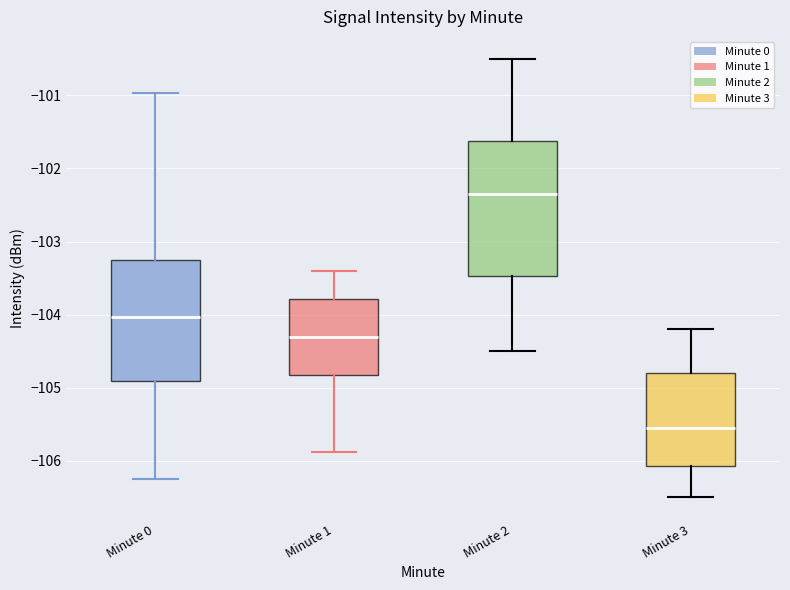

Comparing the boxes themselves (not the whiskers), which one is the tallest?

Minute 2